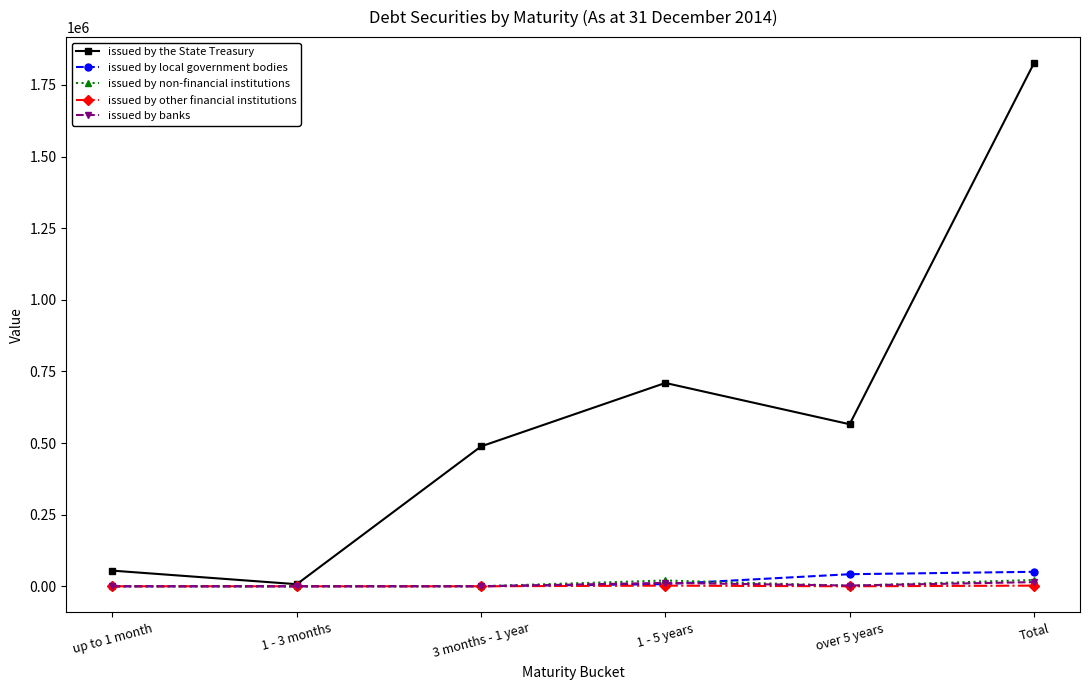

What is the label of the 1st point from the right?

Total